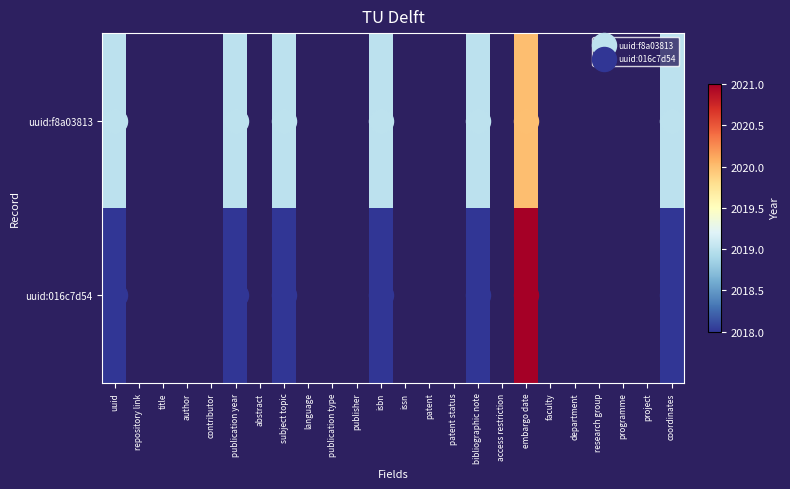

Where is uuid:016c7d54 nearest to the value 2019?

uuid